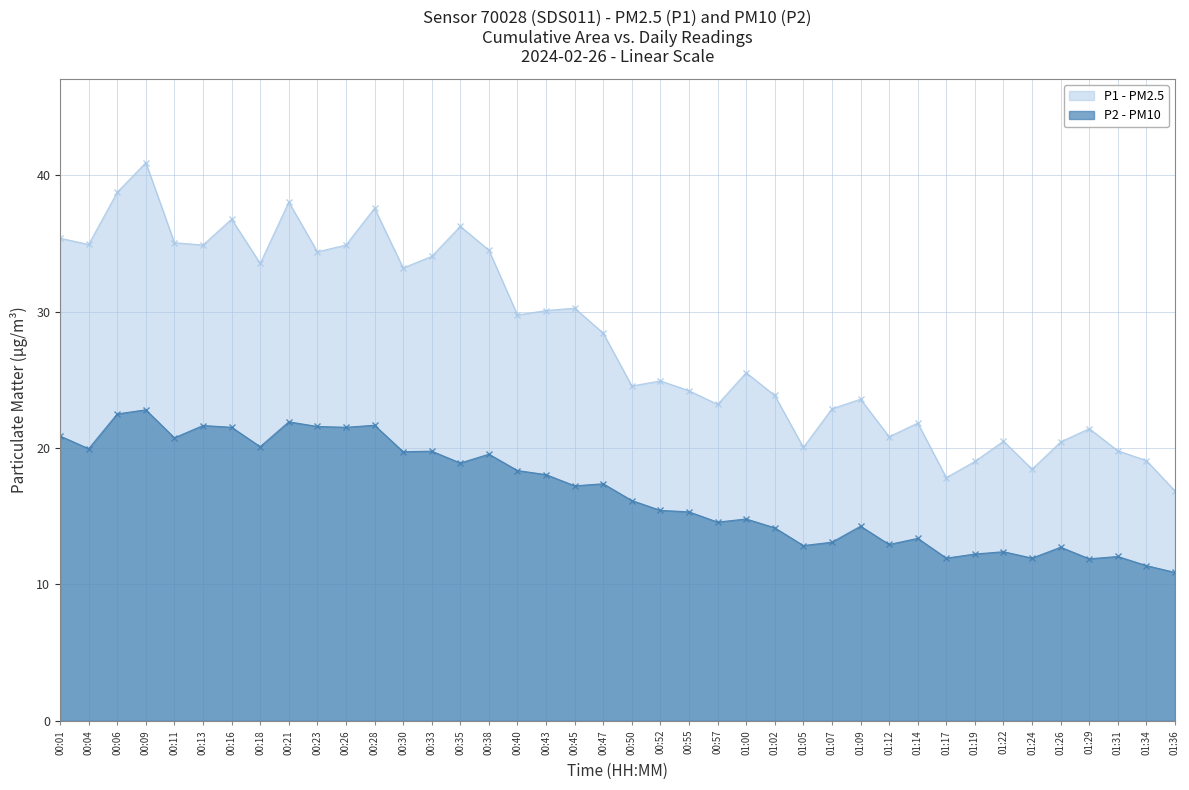

What is the highest value of the P1 series?

40.9